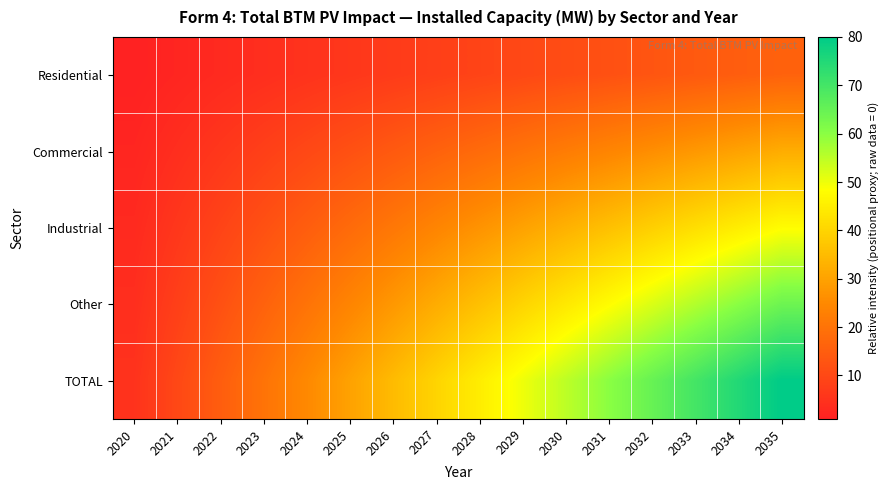

Between 2033 and 2034, which is larger?

2034